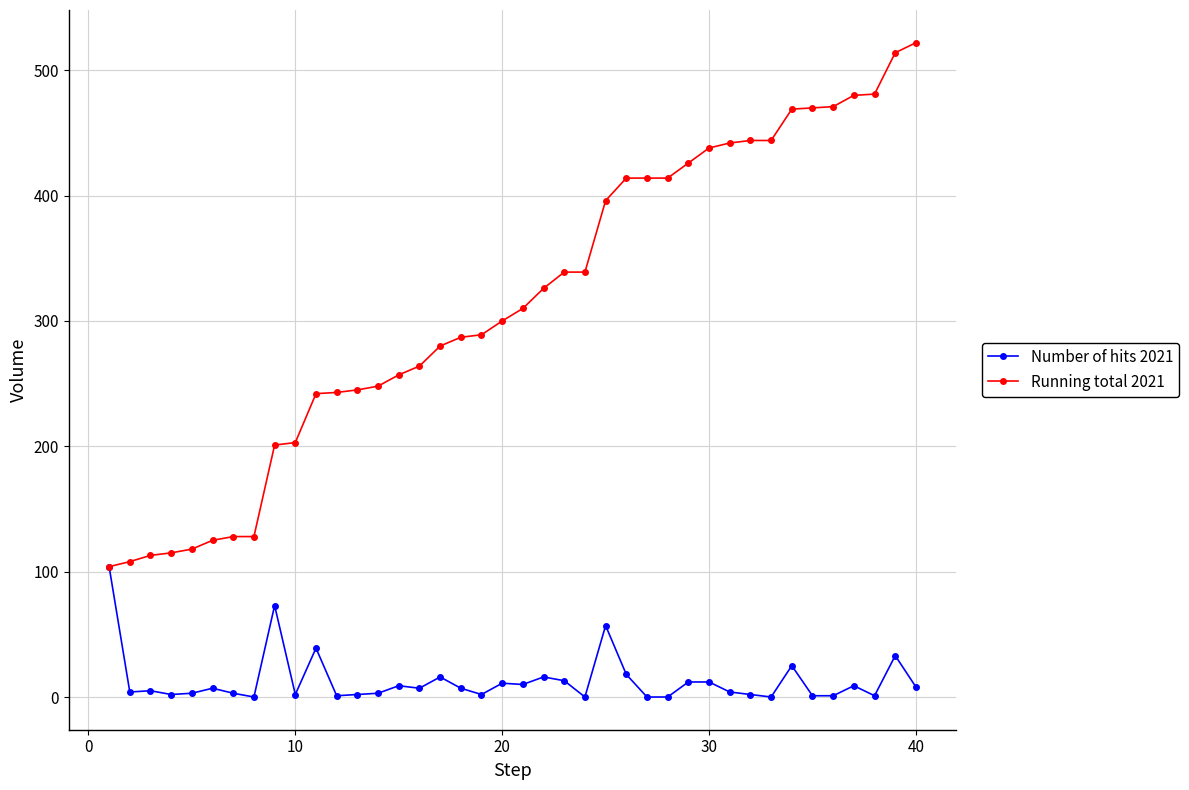

What is the maximum value for Number of hits 2021?

104